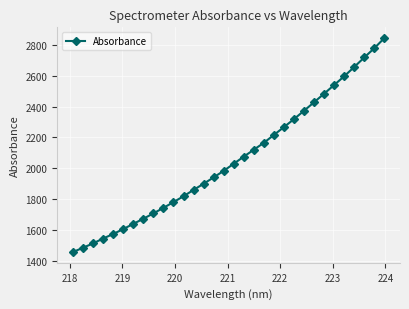

Reading right to left, extract all data points from this chart.

2846.2	2780.7	2720.3	2658.6	2598.1	2541.4	2484.9	2429.2	2374.1	2319.6	2267.9	2216.8	2165.7	2120.7	2075.6	2029.6	1983.2	1940.8	1899.2	1859.3	1818.1	1779.9	1742.5	1706.5	1671.7	1638.3	1604.5	1572.5	1543.1	1511.5	1483.3	1455.2